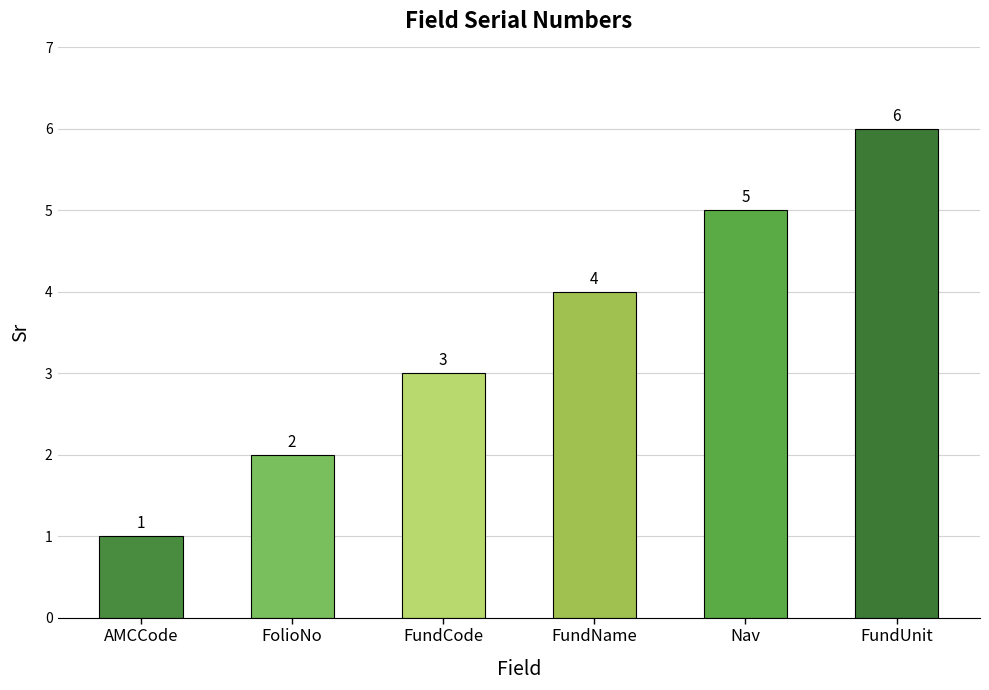

True or false: the data shows 2 at FolioNo.

True